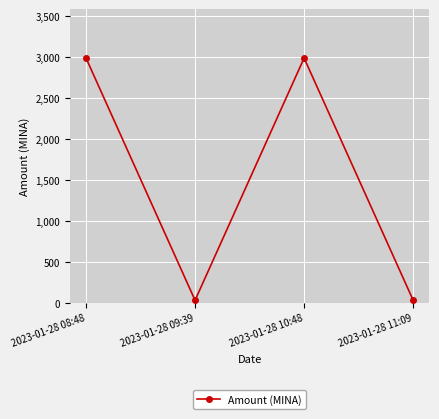

How many interior local peaks (higher than both neighbors) does the data have?

1